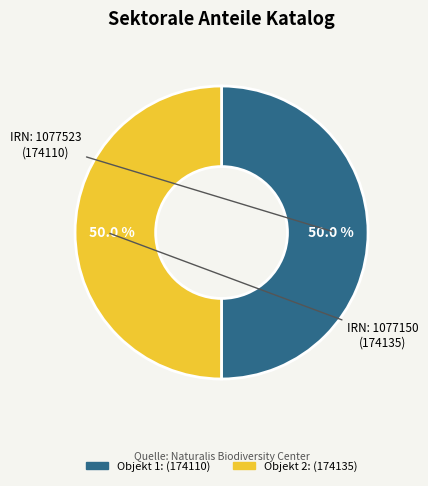

How many segments does this pie chart have?

2